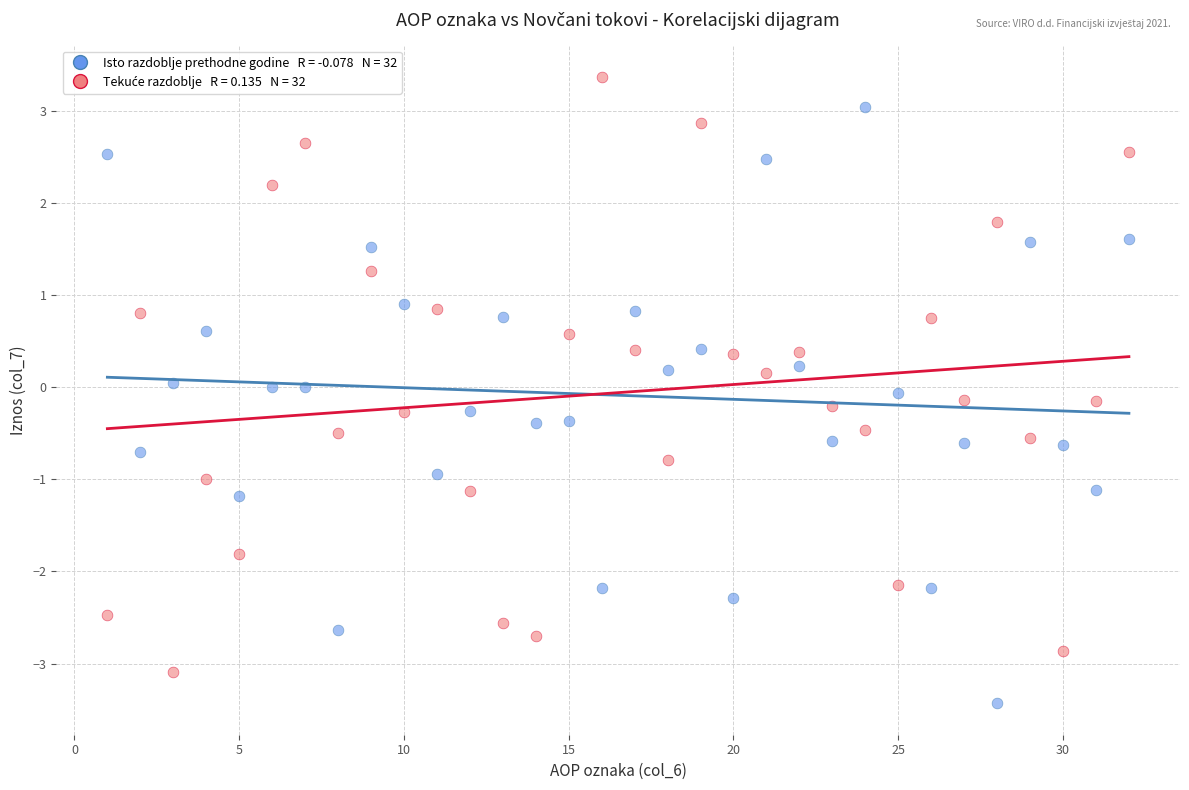

Across all data points, what is the range of X values (max minus min)?

31.0